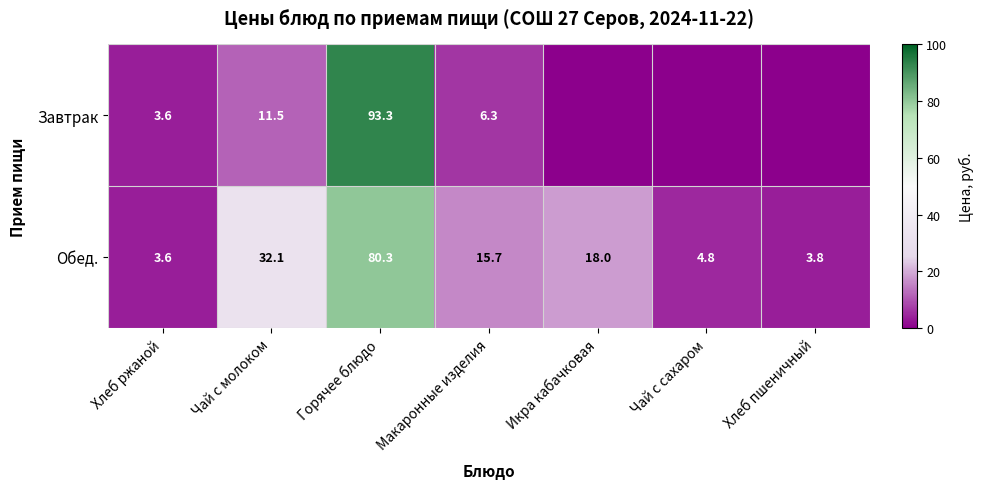

The Завтрак series shows 6.3 at Макаронные изделия. True or false?

True